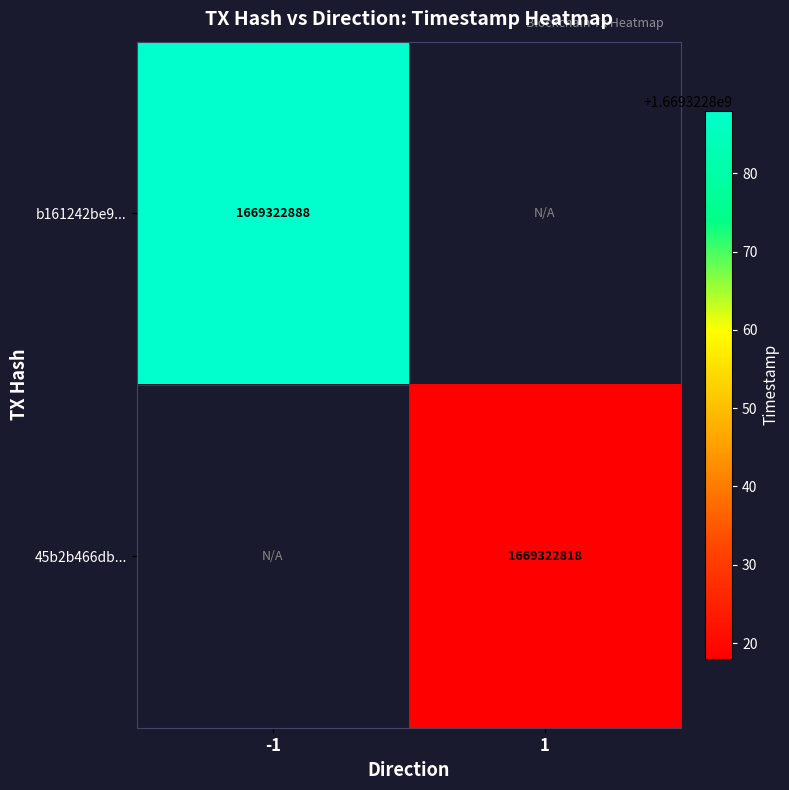

The value of b161242be97ddce876ac4bda5d86cc734a3508f at time_stamp is 1669322888. True or false?

True